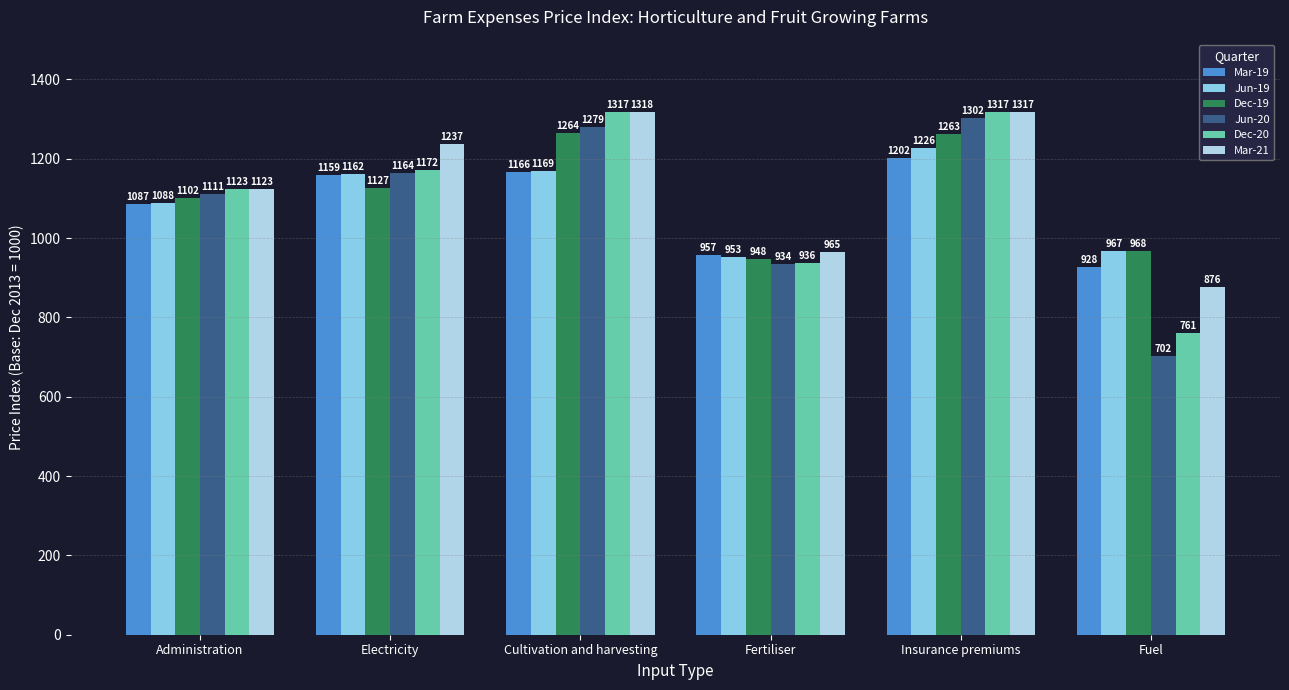

The Dec-20 series shows 1317 at Cultivation and harvesting. True or false?

True